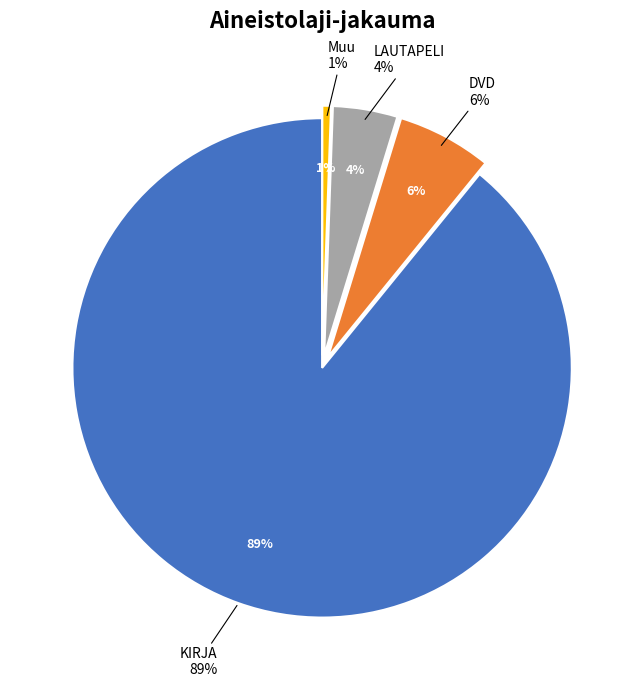

How many segments does this pie chart have?

4